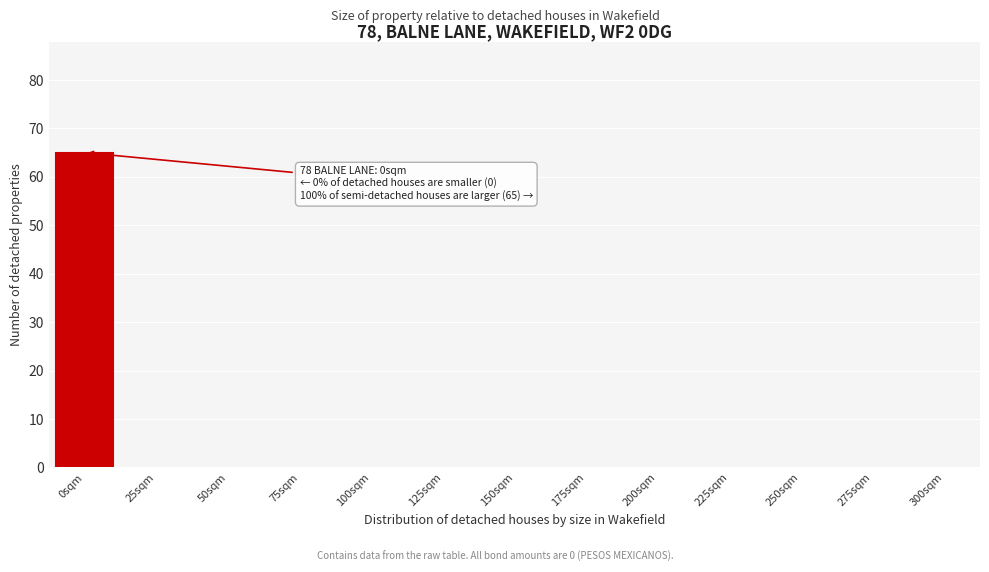

Reading left to right, transcribe all the data shown in this chart.

0sqm=65	25sqm=0	50sqm=0	75sqm=0	100sqm=0	125sqm=0	150sqm=0	175sqm=0	200sqm=0	225sqm=0	250sqm=0	275sqm=0	300sqm=0